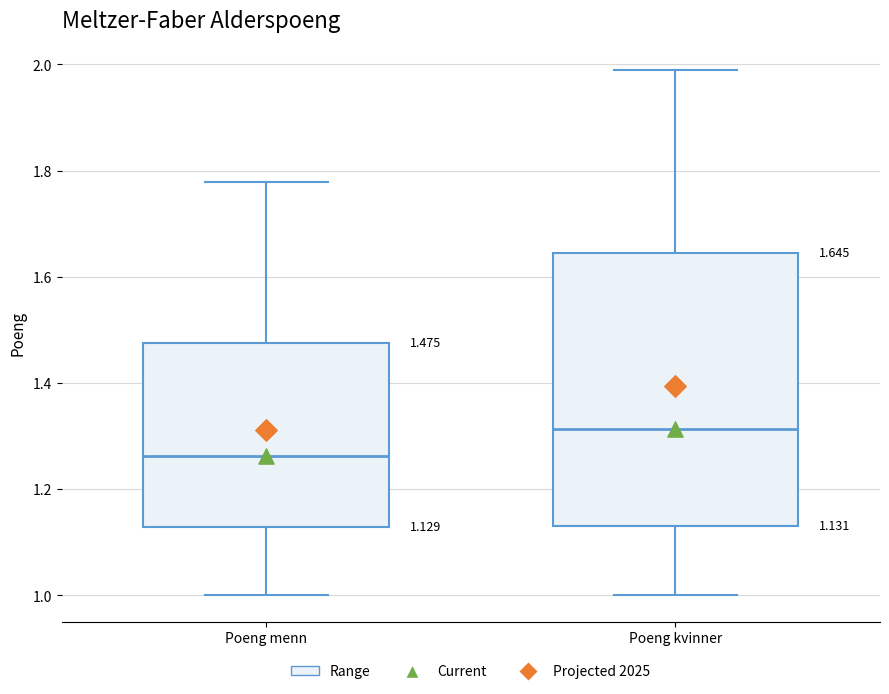

Comparing the boxes themselves (not the whiskers), which one is the tallest?

Poeng kvinner